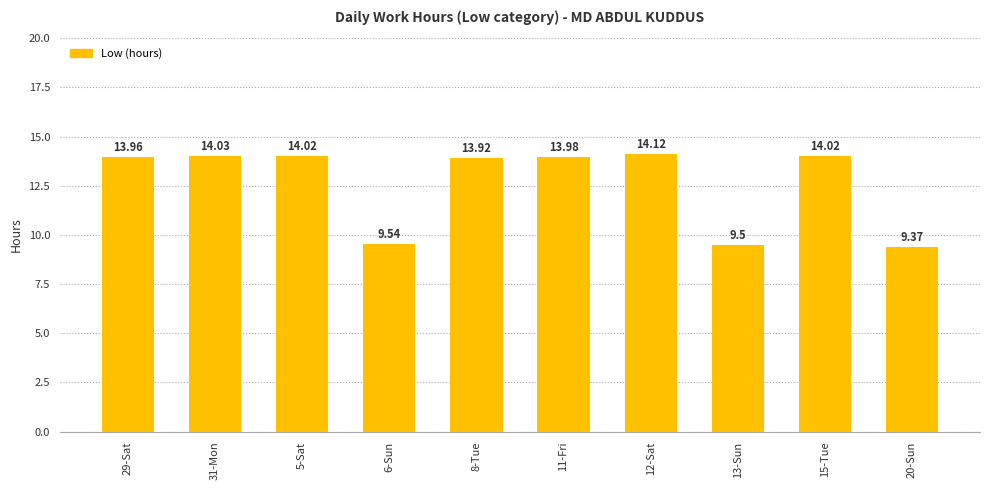

Where does the data first go above 13?

29-Sat